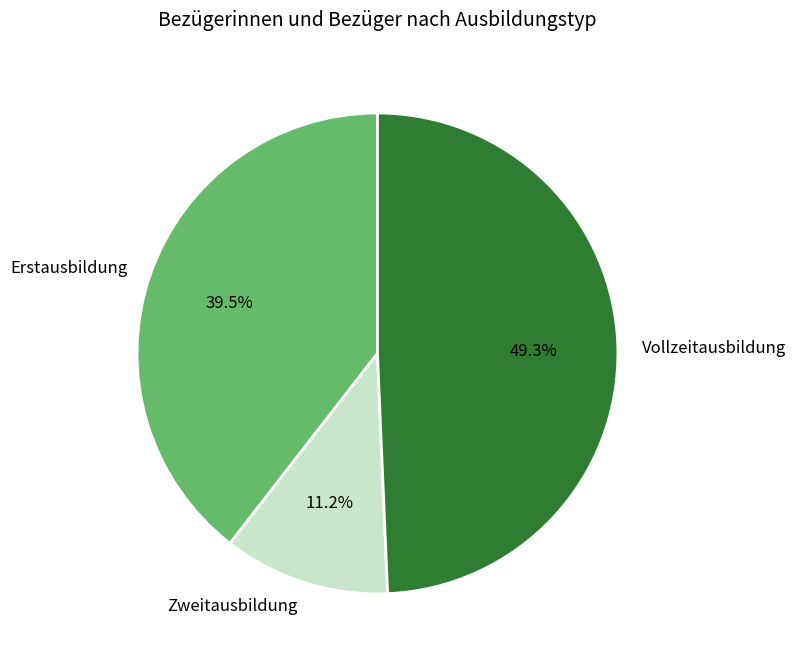

Between Zweitausbildung and Erstausbildung, which is larger?

Erstausbildung